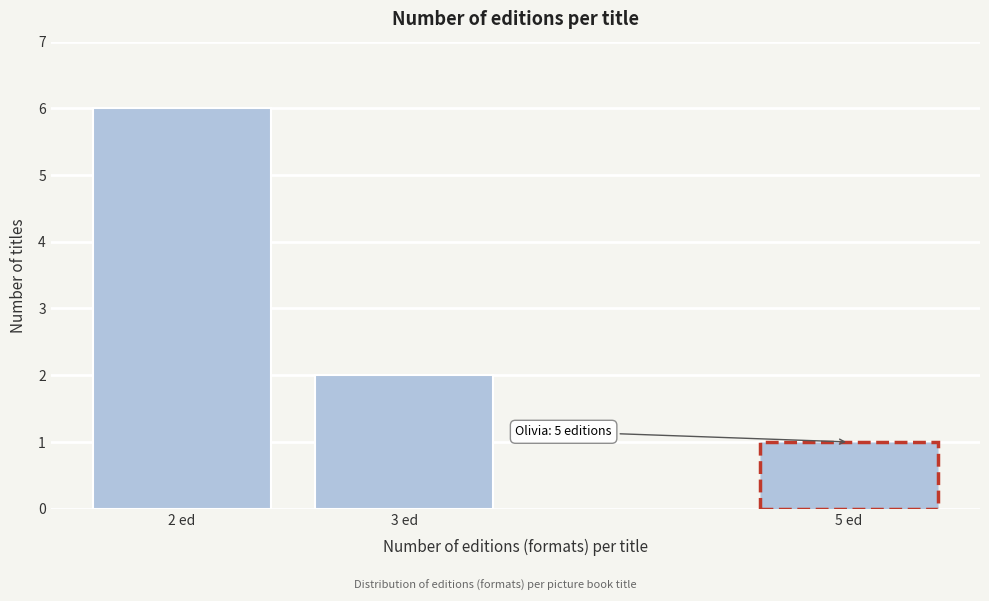

Reading left to right, list all the values displayed in this chart.

2 ed=6	3 ed=2	5 ed=1